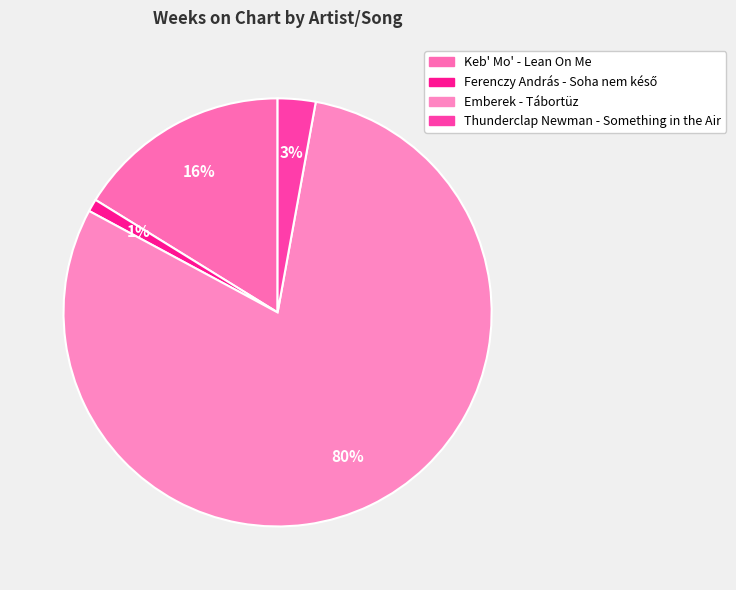

Which slice is the smallest?

Ferenczy András - Soha nem késő